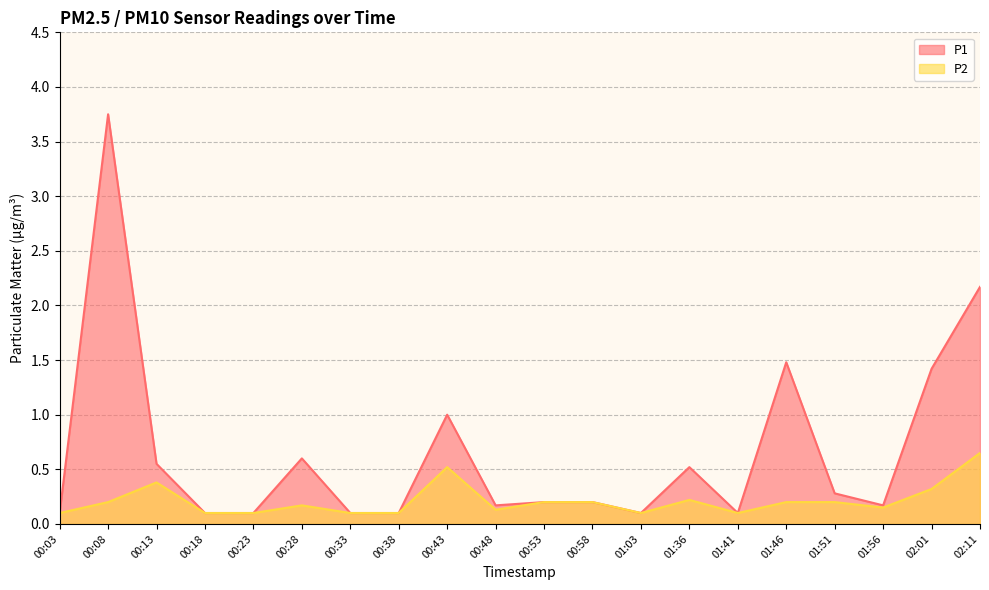

The P1 series shows 1.4 at 02:01. True or false?

True